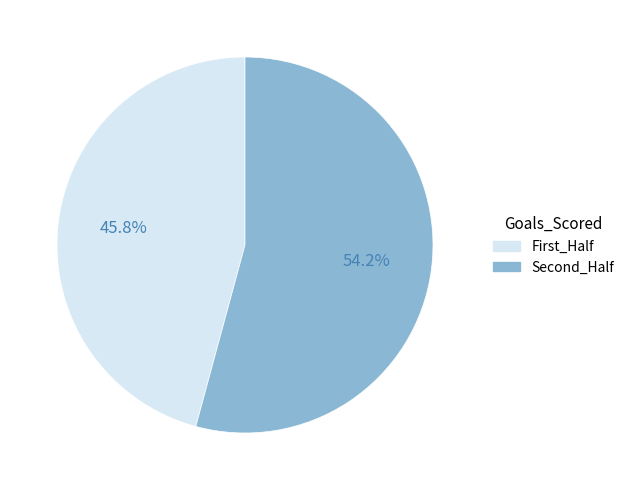

Which category has the biggest portion of the pie?

Second_Half